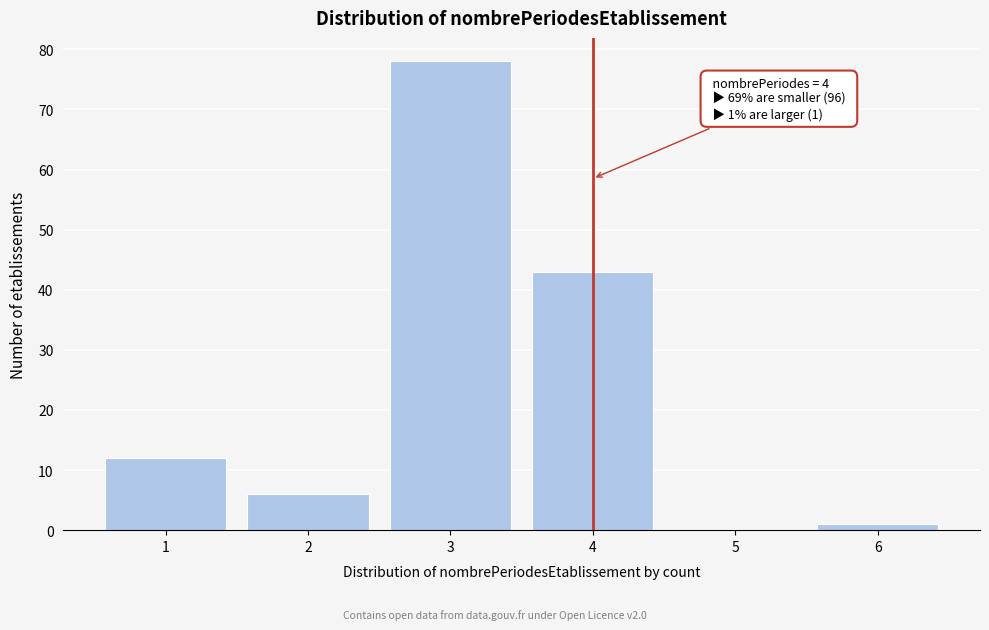

Reading right to left, transcribe all the data shown in this chart.

6=1	5=0	4=43	3=78	2=6	1=12